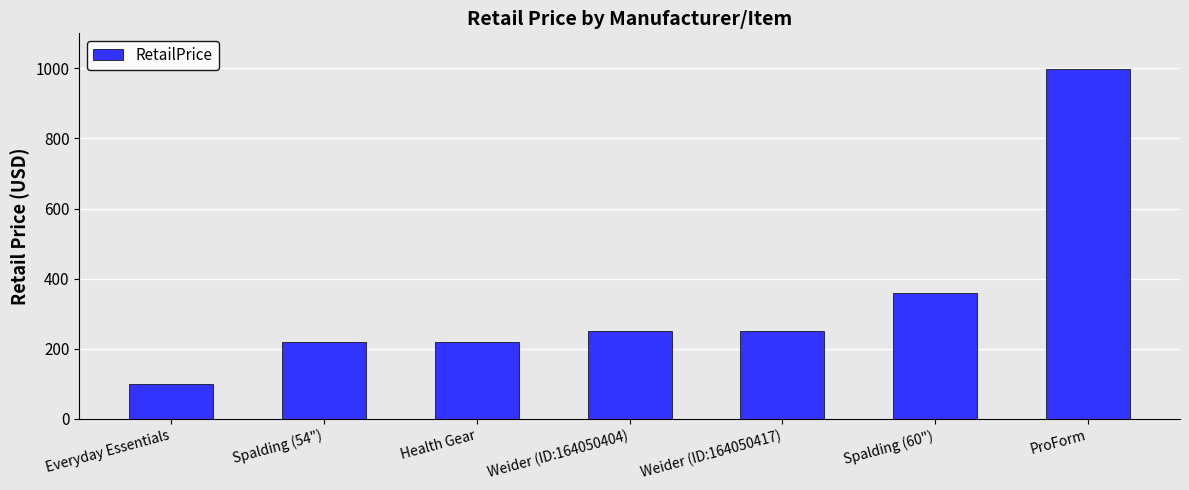

True or false: the data shows 998.0 at ProForm.

True